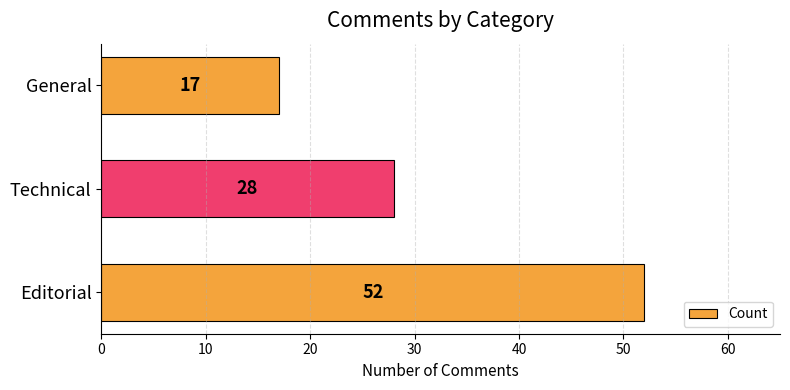

Reading bottom to top, what are all the values shown in this chart?

Editorial=52	Technical=28	General=17